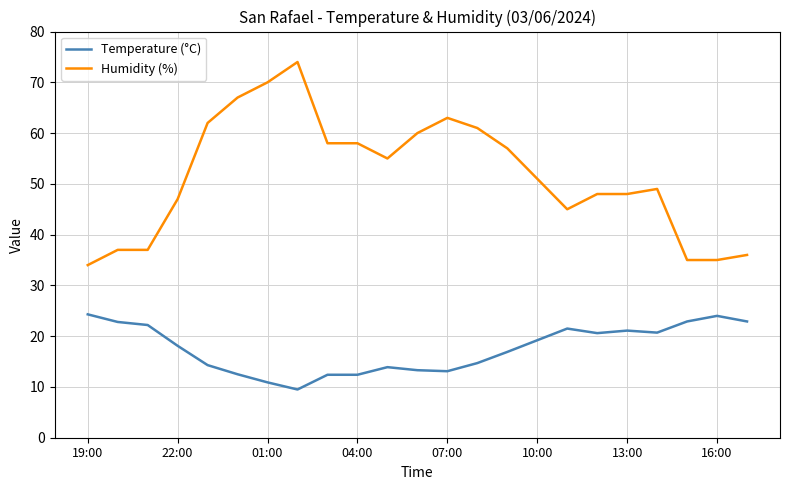

What is the difference between the maximum and minimum values in the Temperature (°C) series?

14.8